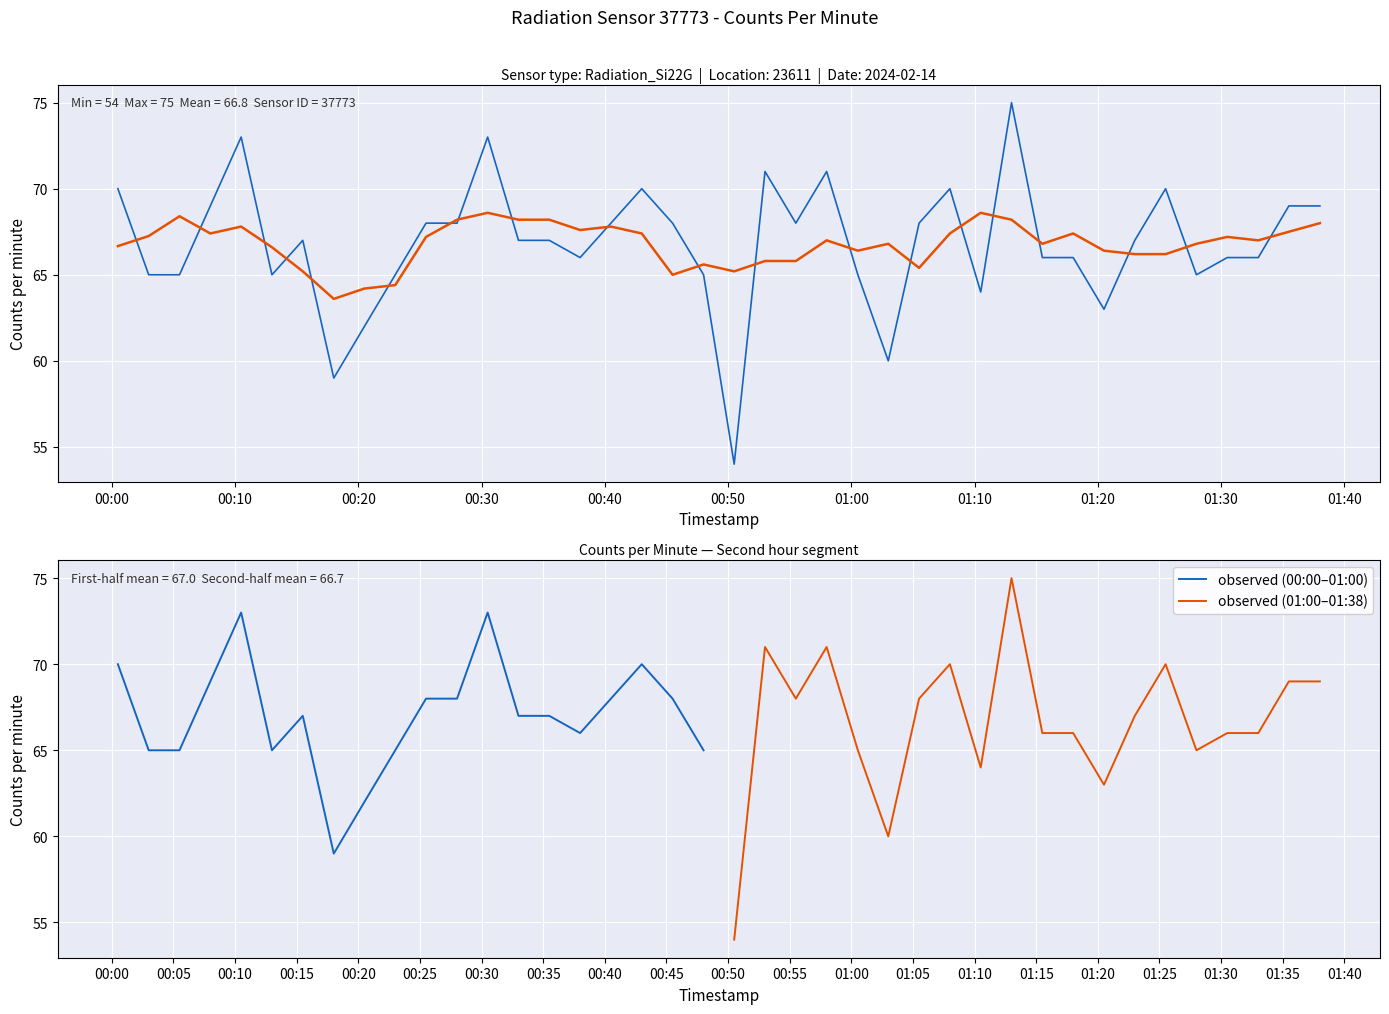

What is the value of the 37th point from the left?

66